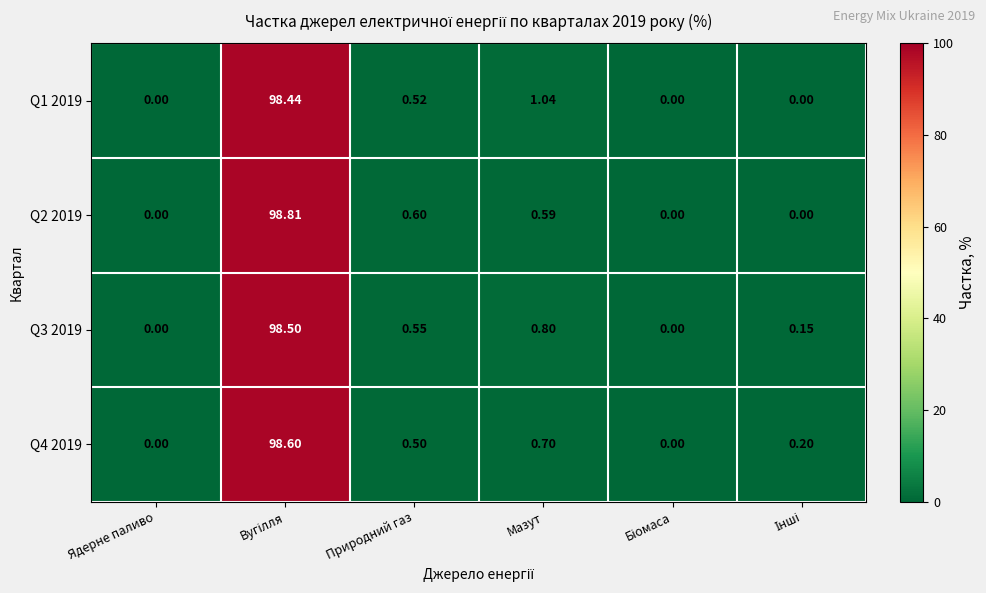

Where is Q3 2019 nearest to the value 49?

Мазут